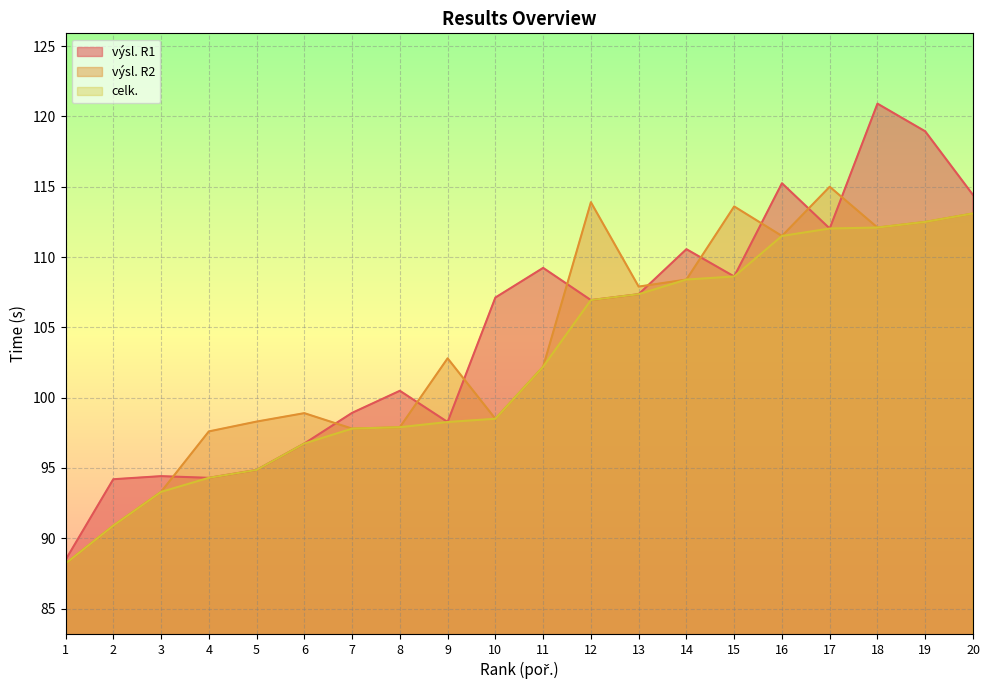

Which series changed the most between 15 and 18?

výsl. R1